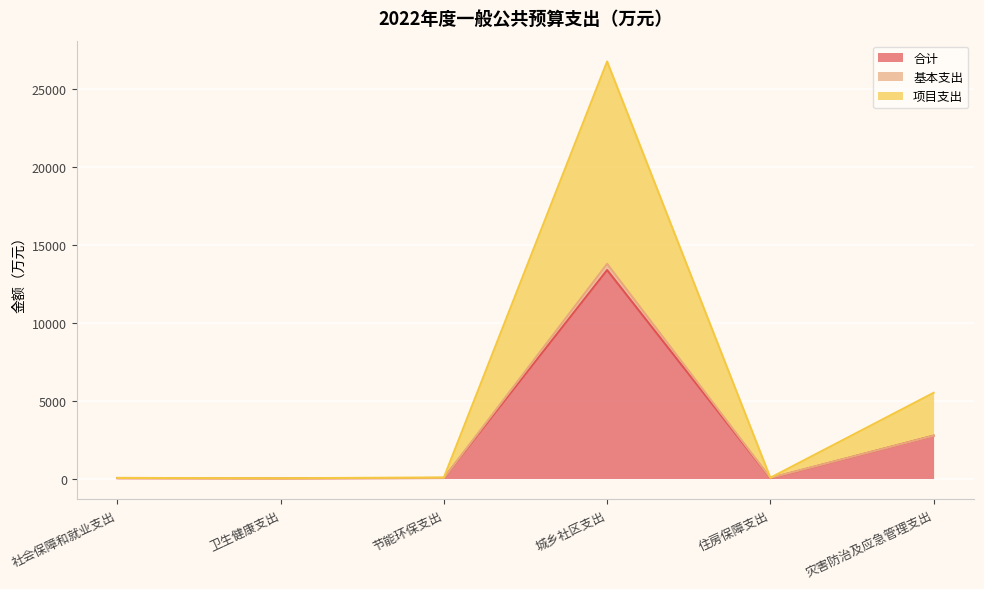

What is the minimum value for 项目支出?

16.5